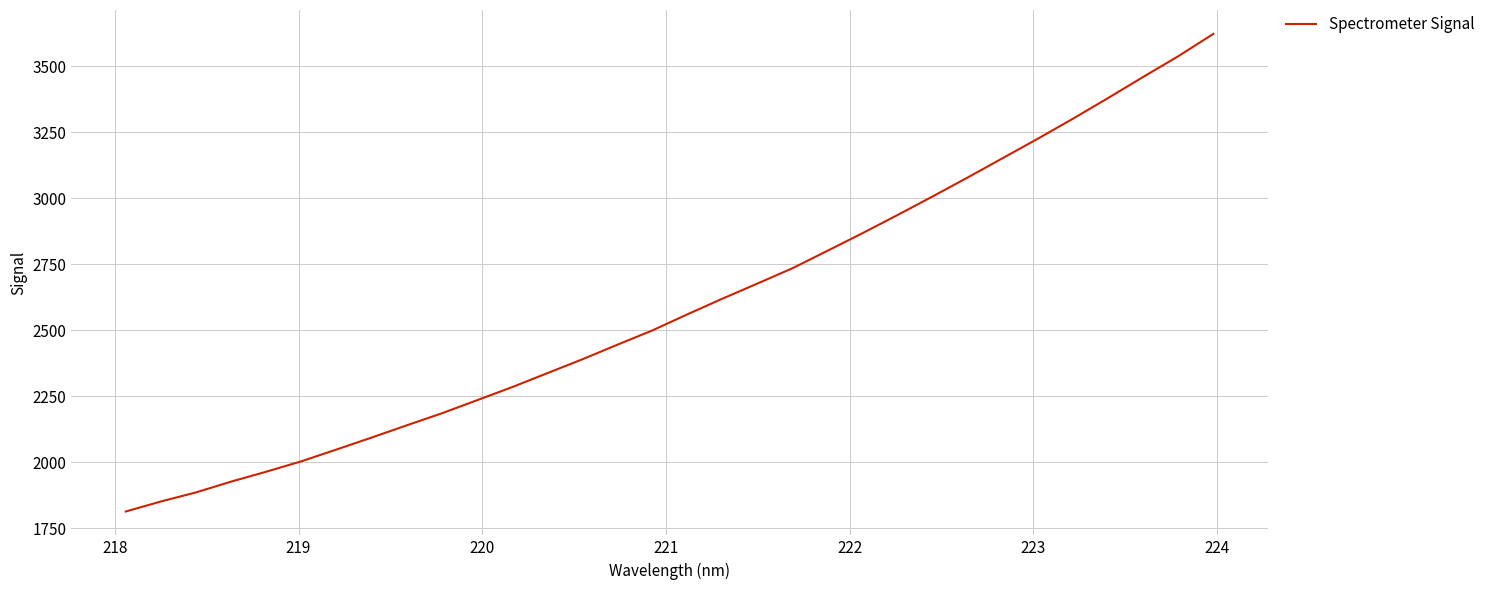

What is the minimum value shown in the chart?

1813.4